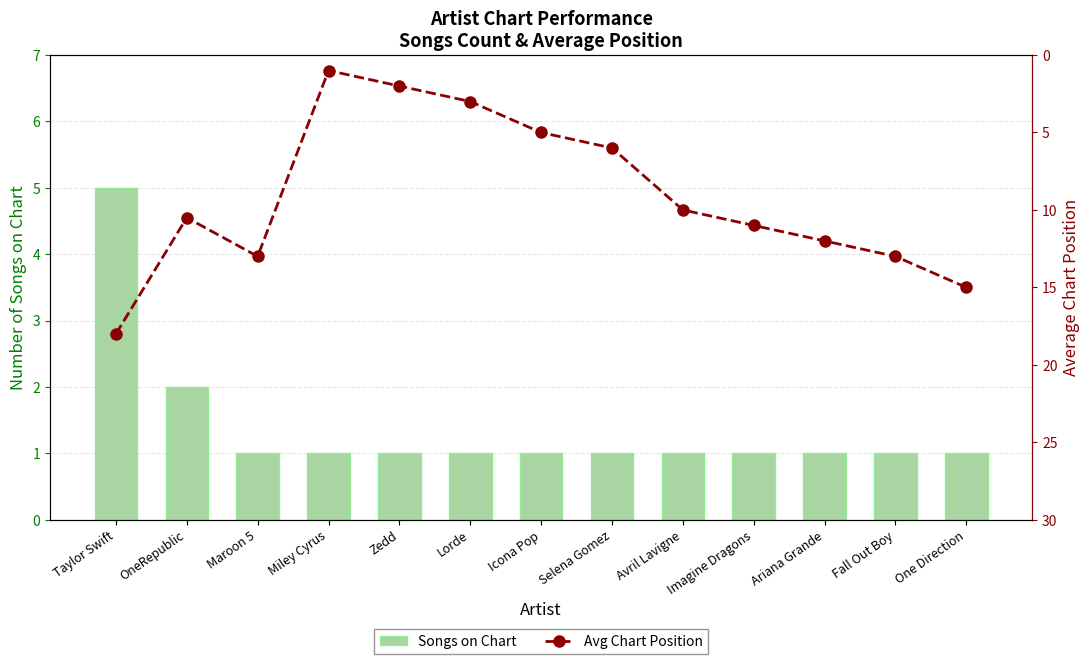

How many distinct data groups are displayed?

2